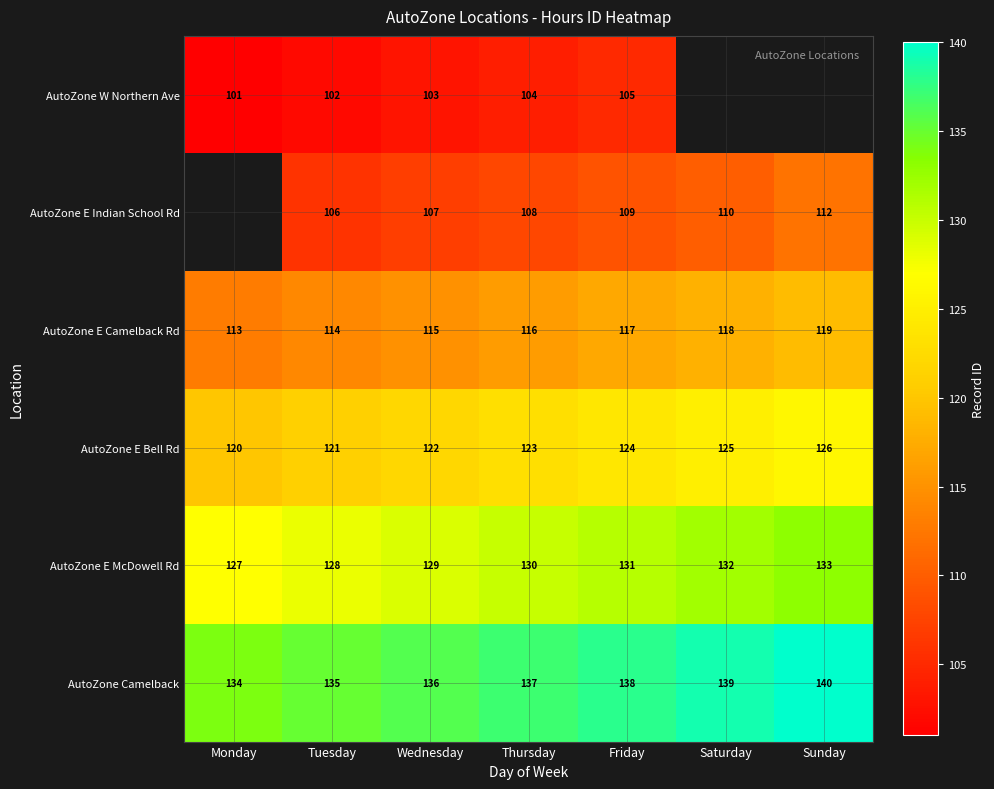

What is the average value of the AutoZone E McDowell Rd series?

130